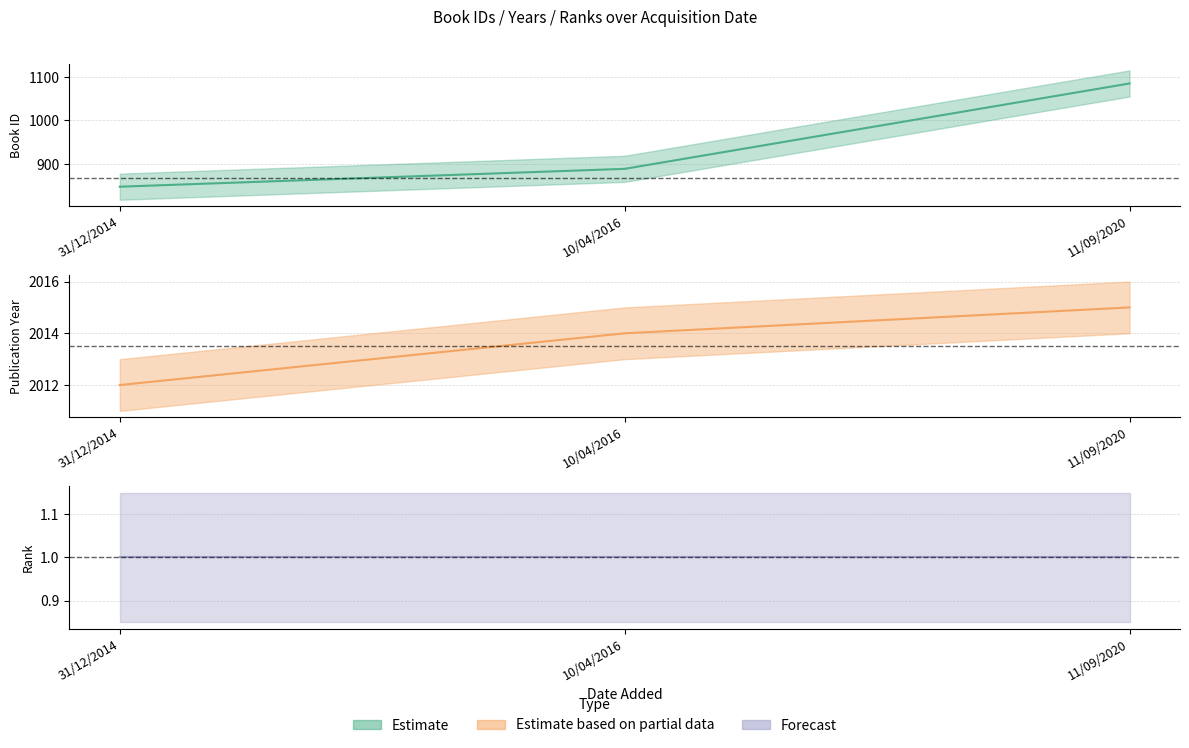

What is the value of the year point at the 3rd from the left?

2015